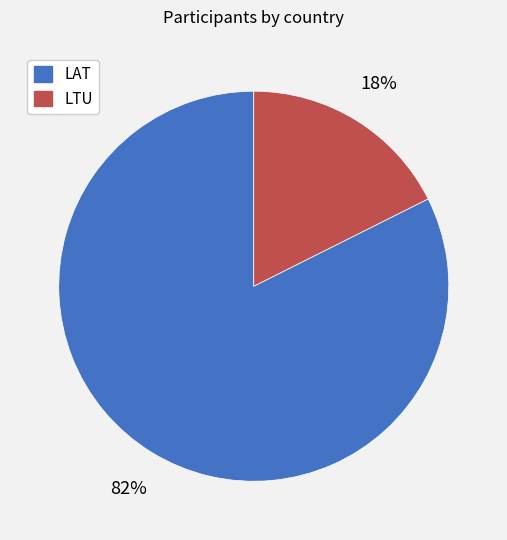

Do LAT and LTU together represent more than half of the pie?

Yes